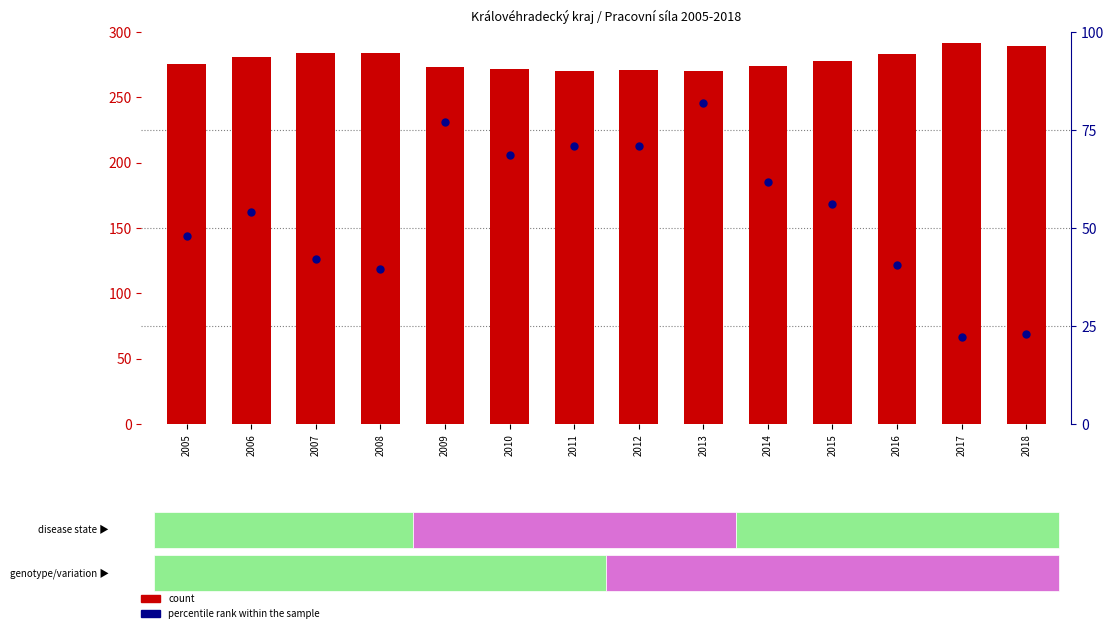

At how many categories does at least one series exceed 33?

14